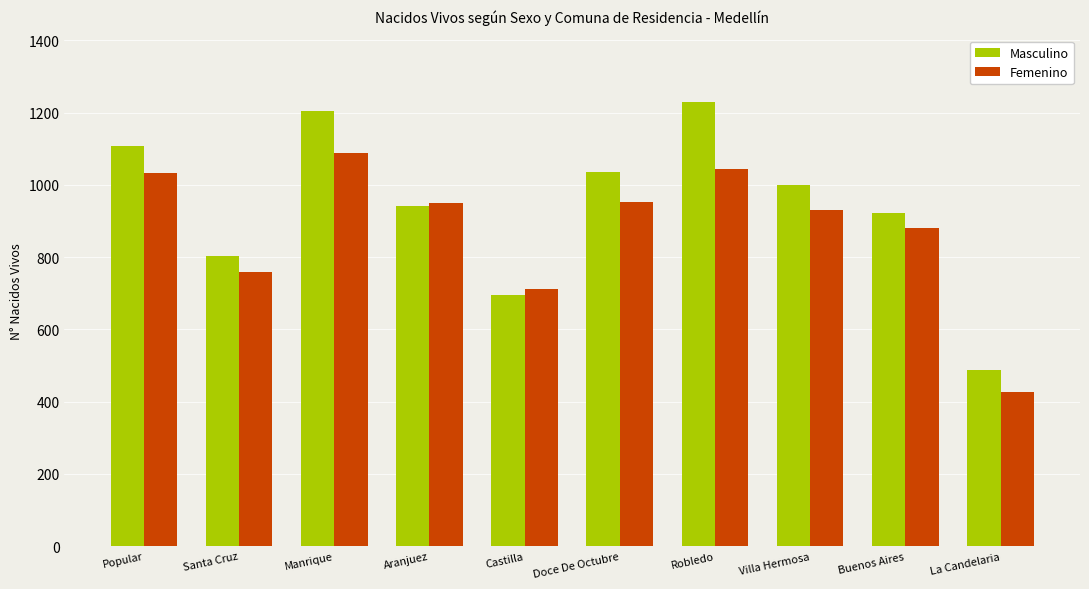

Does the chart contain stacked bars?

No